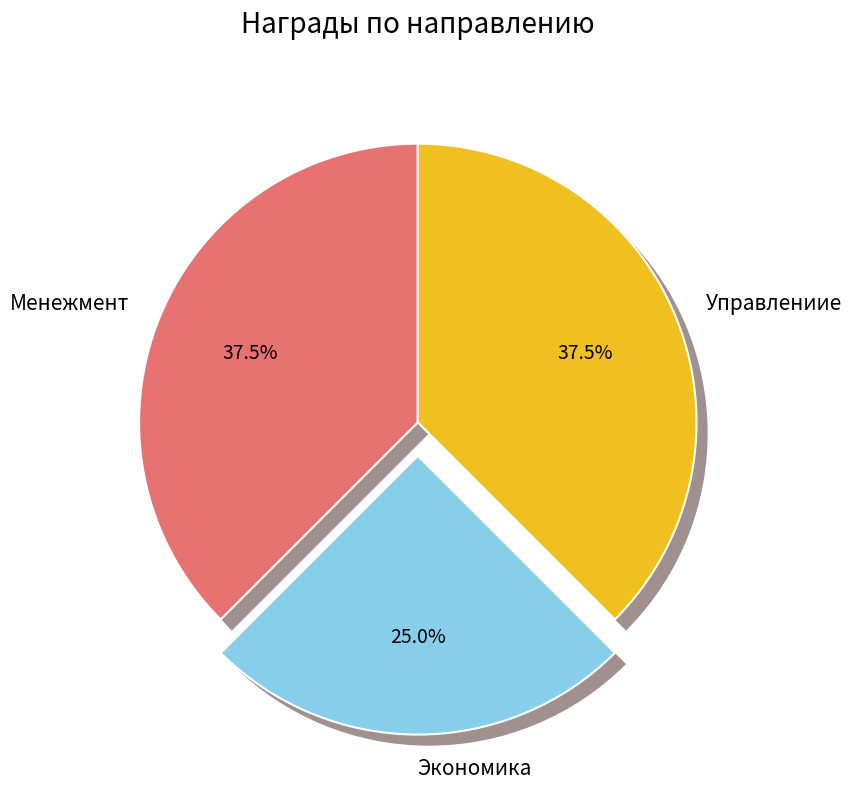

The Экономика slice represents 25% of the pie. True or false?

True